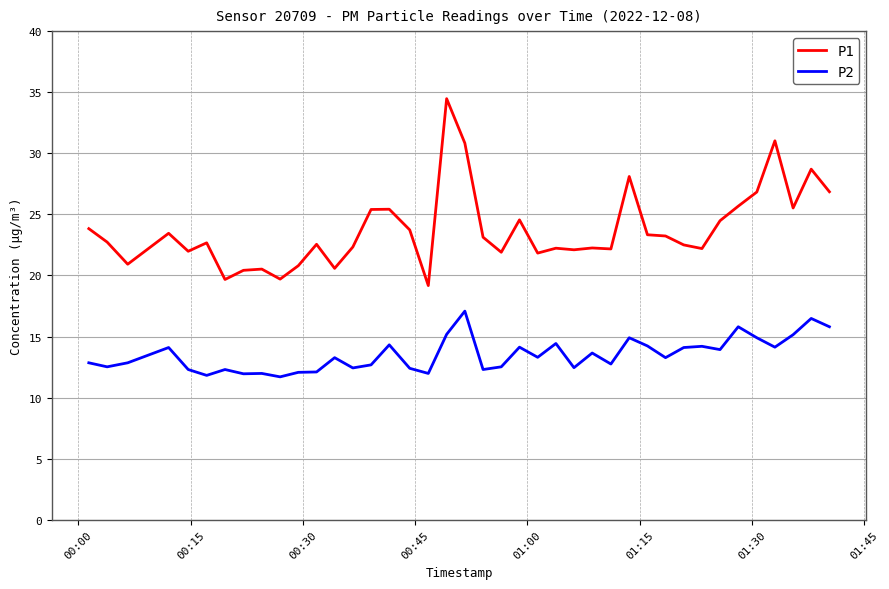

Rank the series by their maximum value, from lowest to highest.

P2, P1